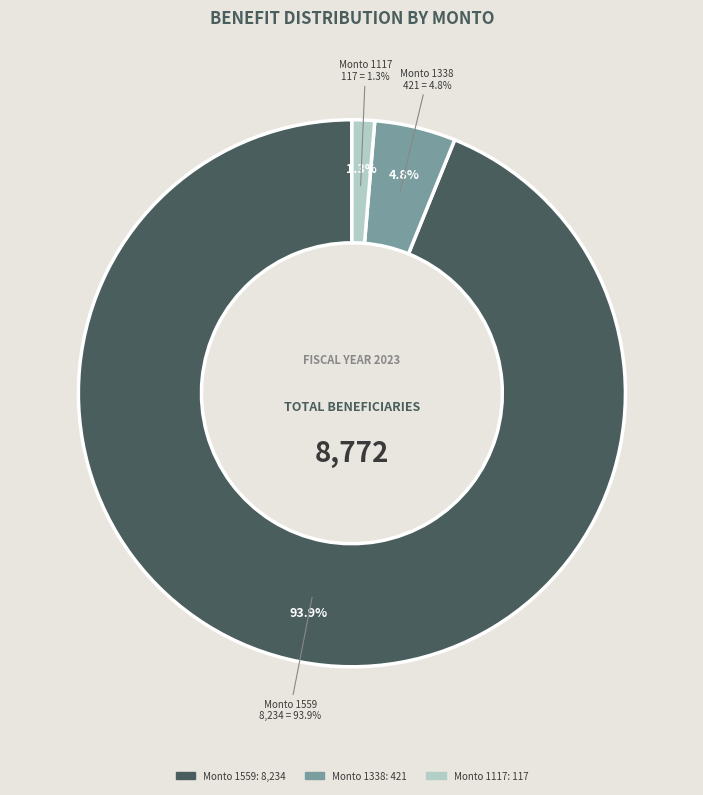

Is Monto 1117 the majority of the pie?

No